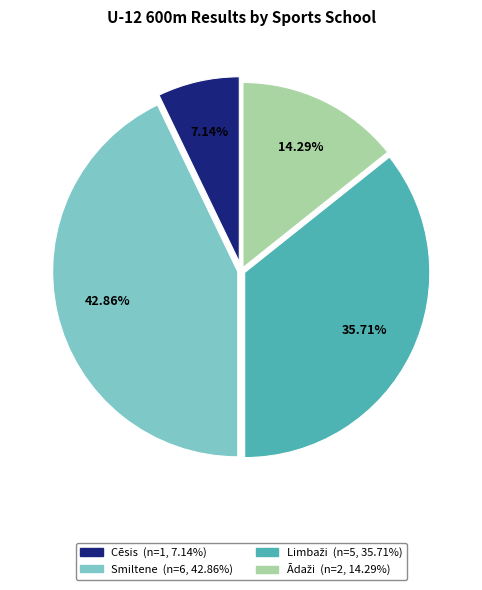

What is the largest slice in the pie chart?

Smiltene